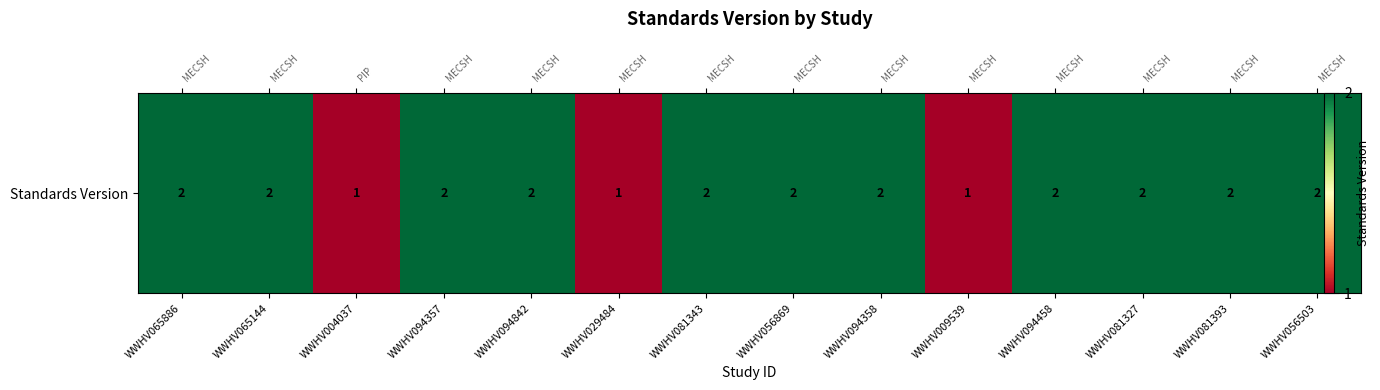

What is the sum of all values?

25